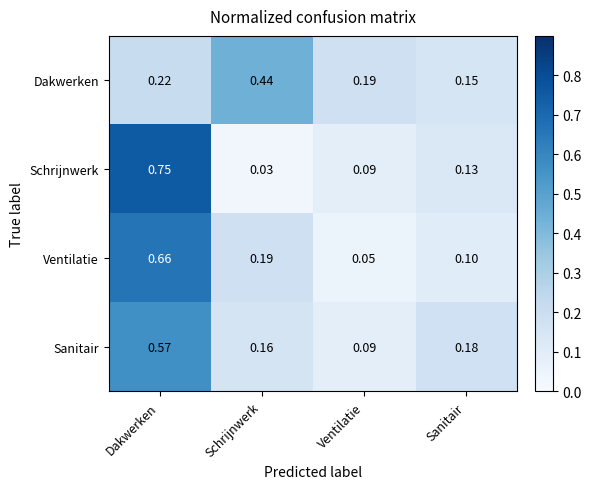

Is the value of Sanitair at Schrijnwerk greater than the value of Dakwerken at Schrijnwerk?

No